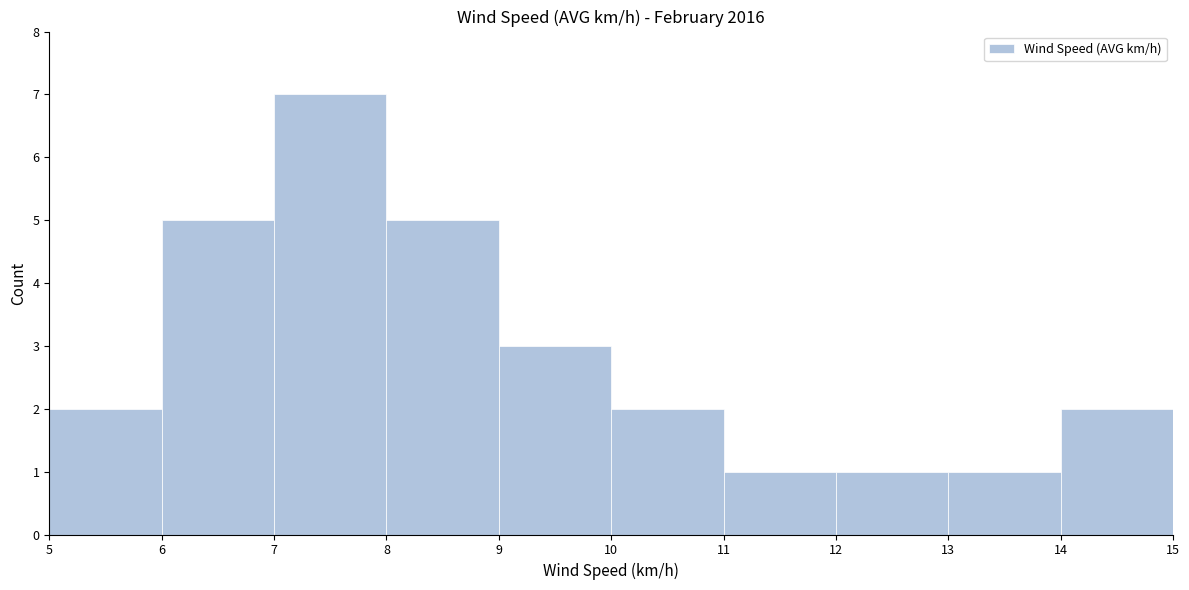

Which range on the x-axis has the tallest bar?

7 to 8